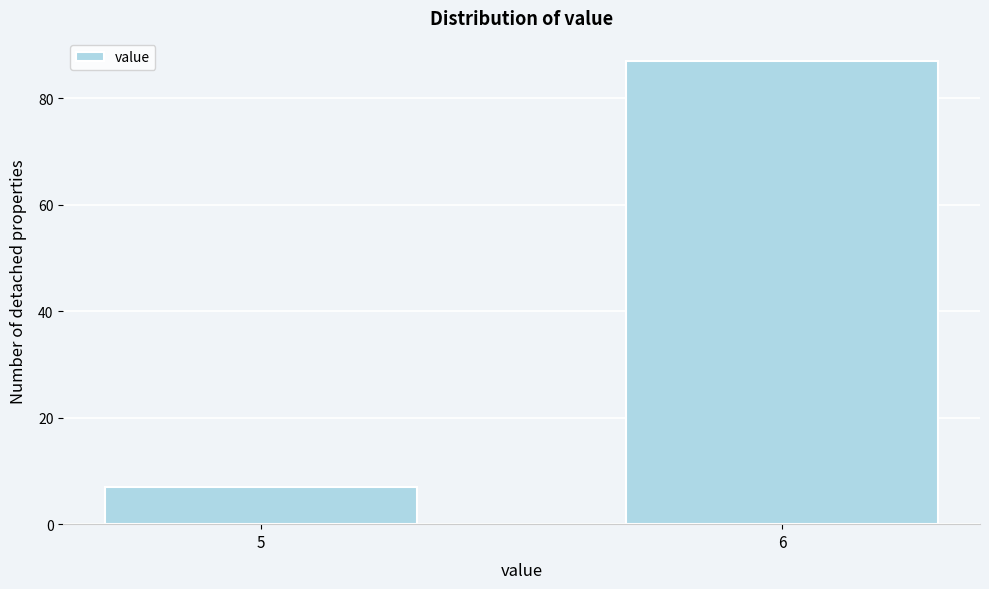

Reading left to right, transcribe all the data shown in this chart.

5=7	6=87